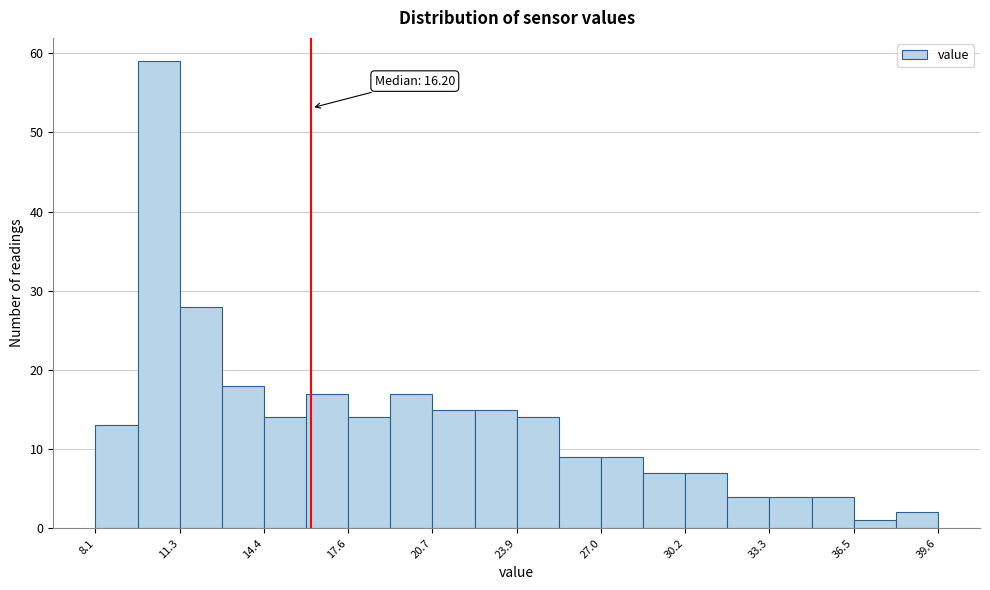

Read against the x-axis, roughly where is the centre of the tallest bar?

10.5